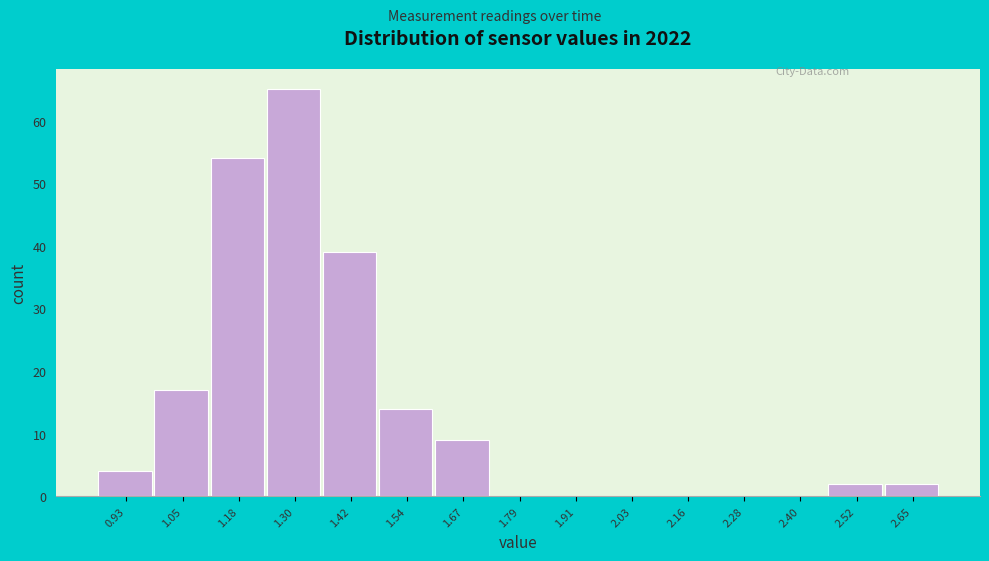

Reading left to right, extract all data points from this chart.

0.93=4	1.05=17	1.18=54	1.30=65	1.42=39	1.54=14	1.67=9	1.79=0	1.91=0	2.03=0	2.16=0	2.28=0	2.40=0	2.52=2	2.65=2